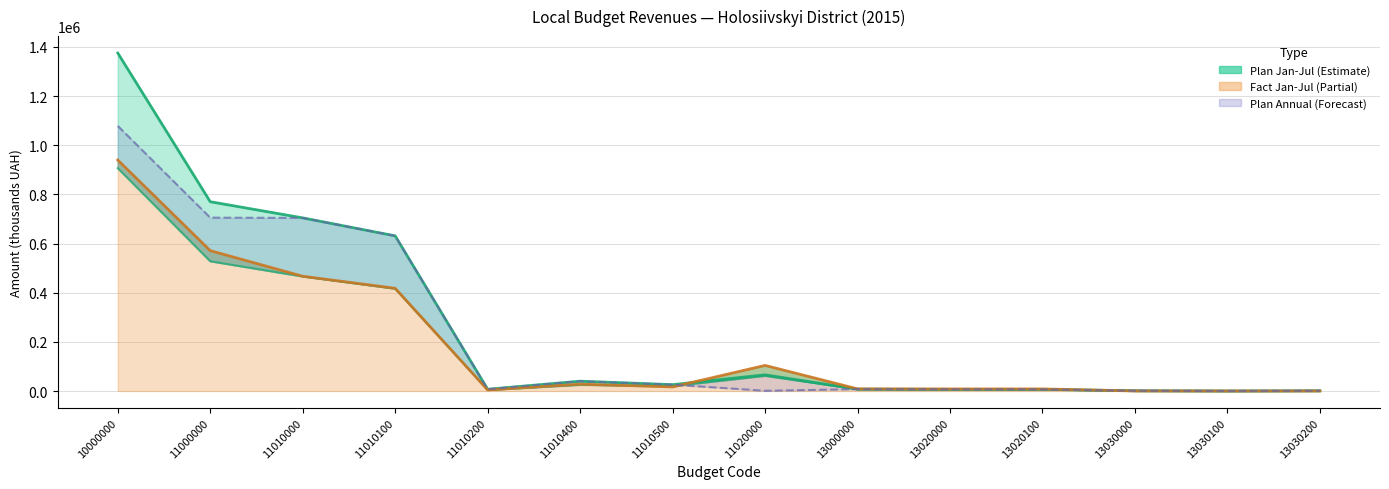

True or false: Plan (Annual) has more than 1 interior local peaks.

True